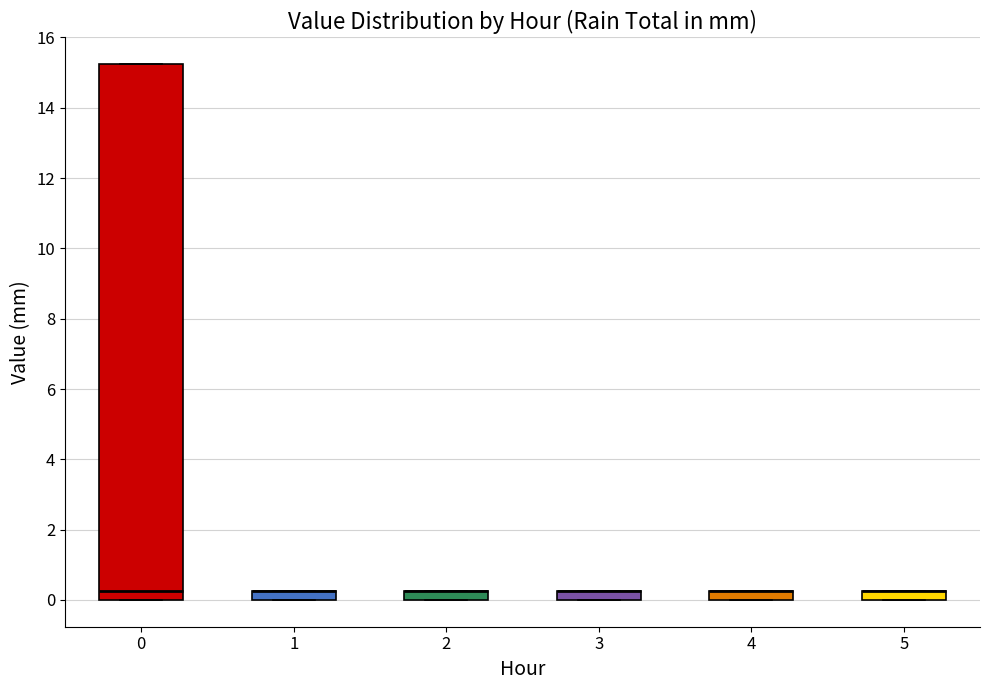

What is the value of the Hour 0 bar at the 2nd from the left?

0.2